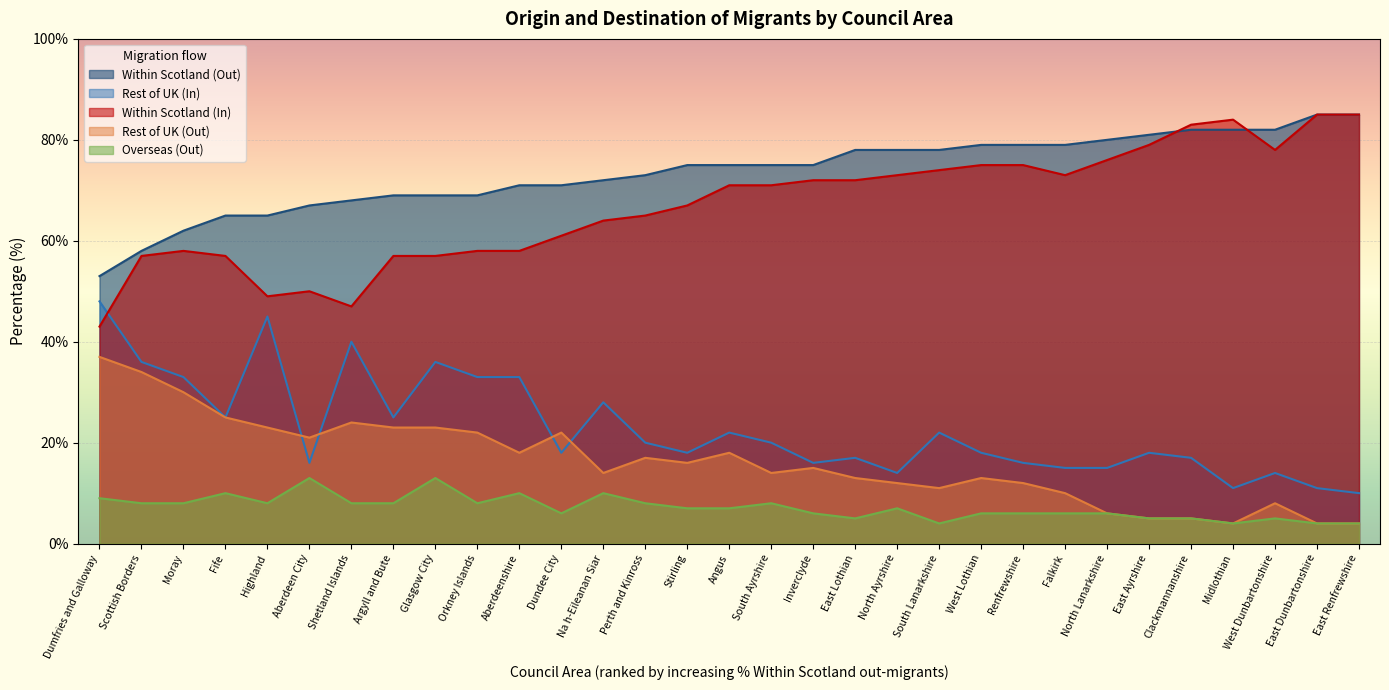

Which category has the lowest value in the Within Scotland (Out) series?

Dumfries and Galloway